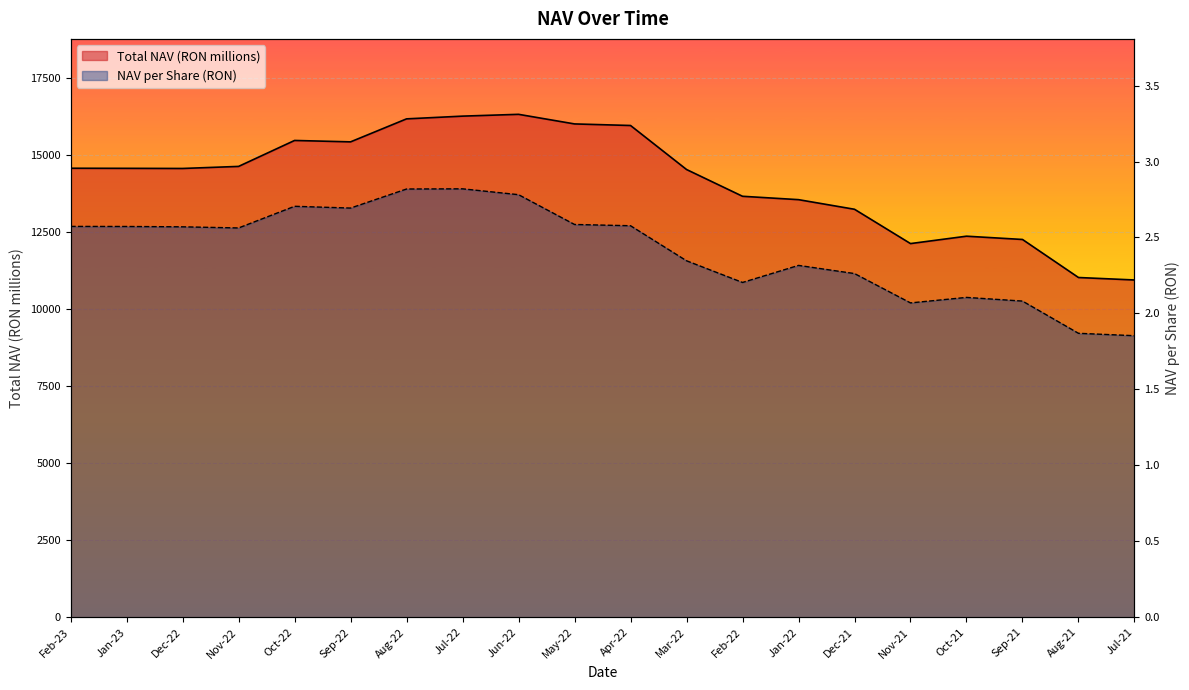

At which category does Total NAV (RON millions) reach its first local peak?

Oct-22